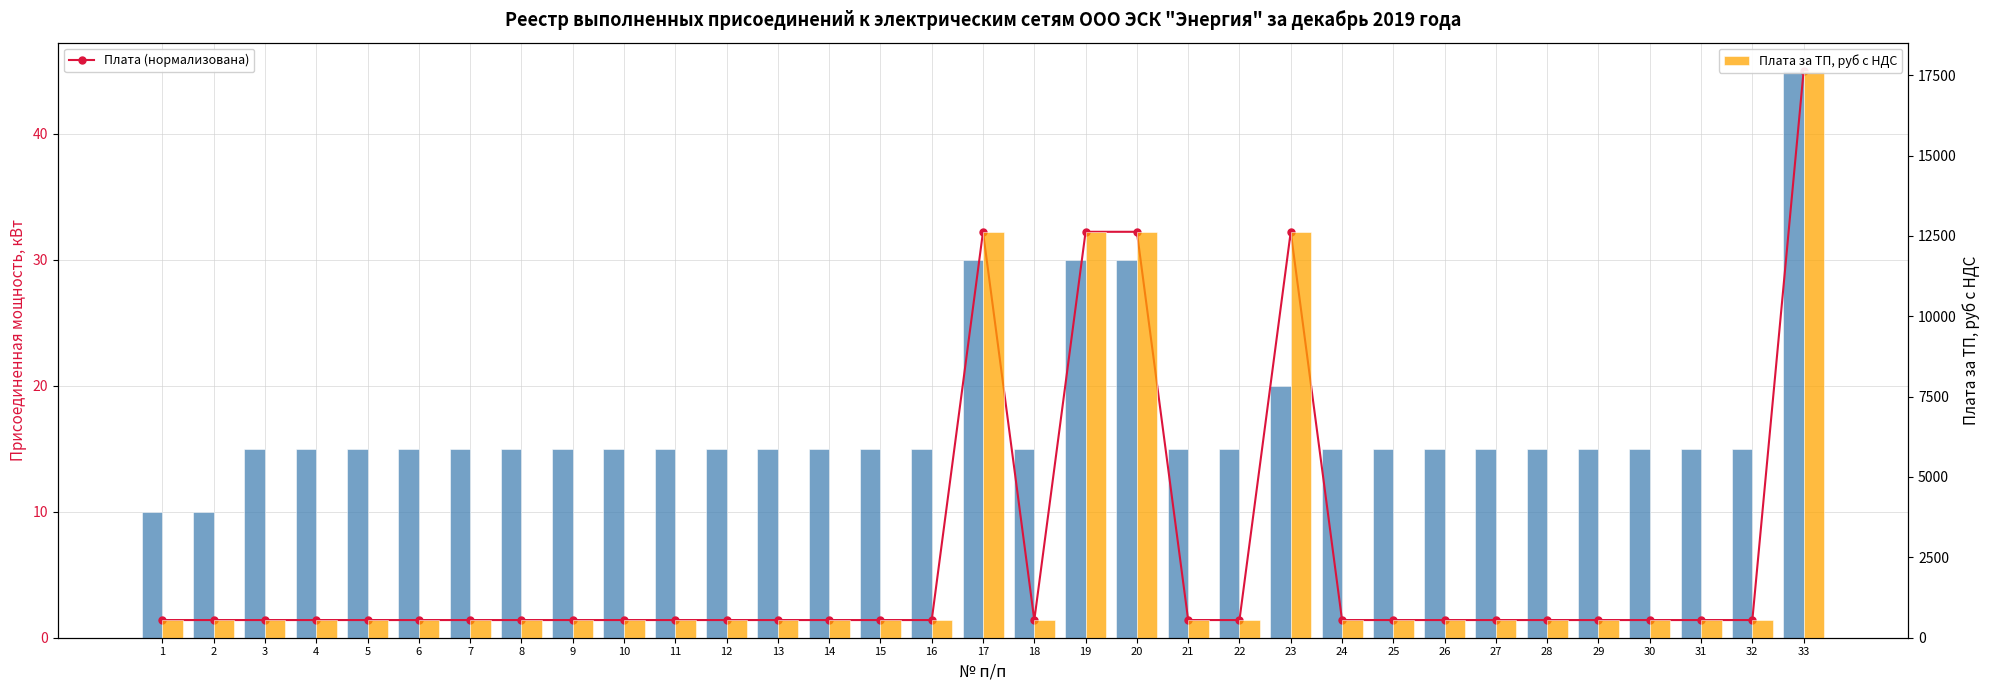

Which series has the largest total across all categories?

Плата за ТП, руб с НДС